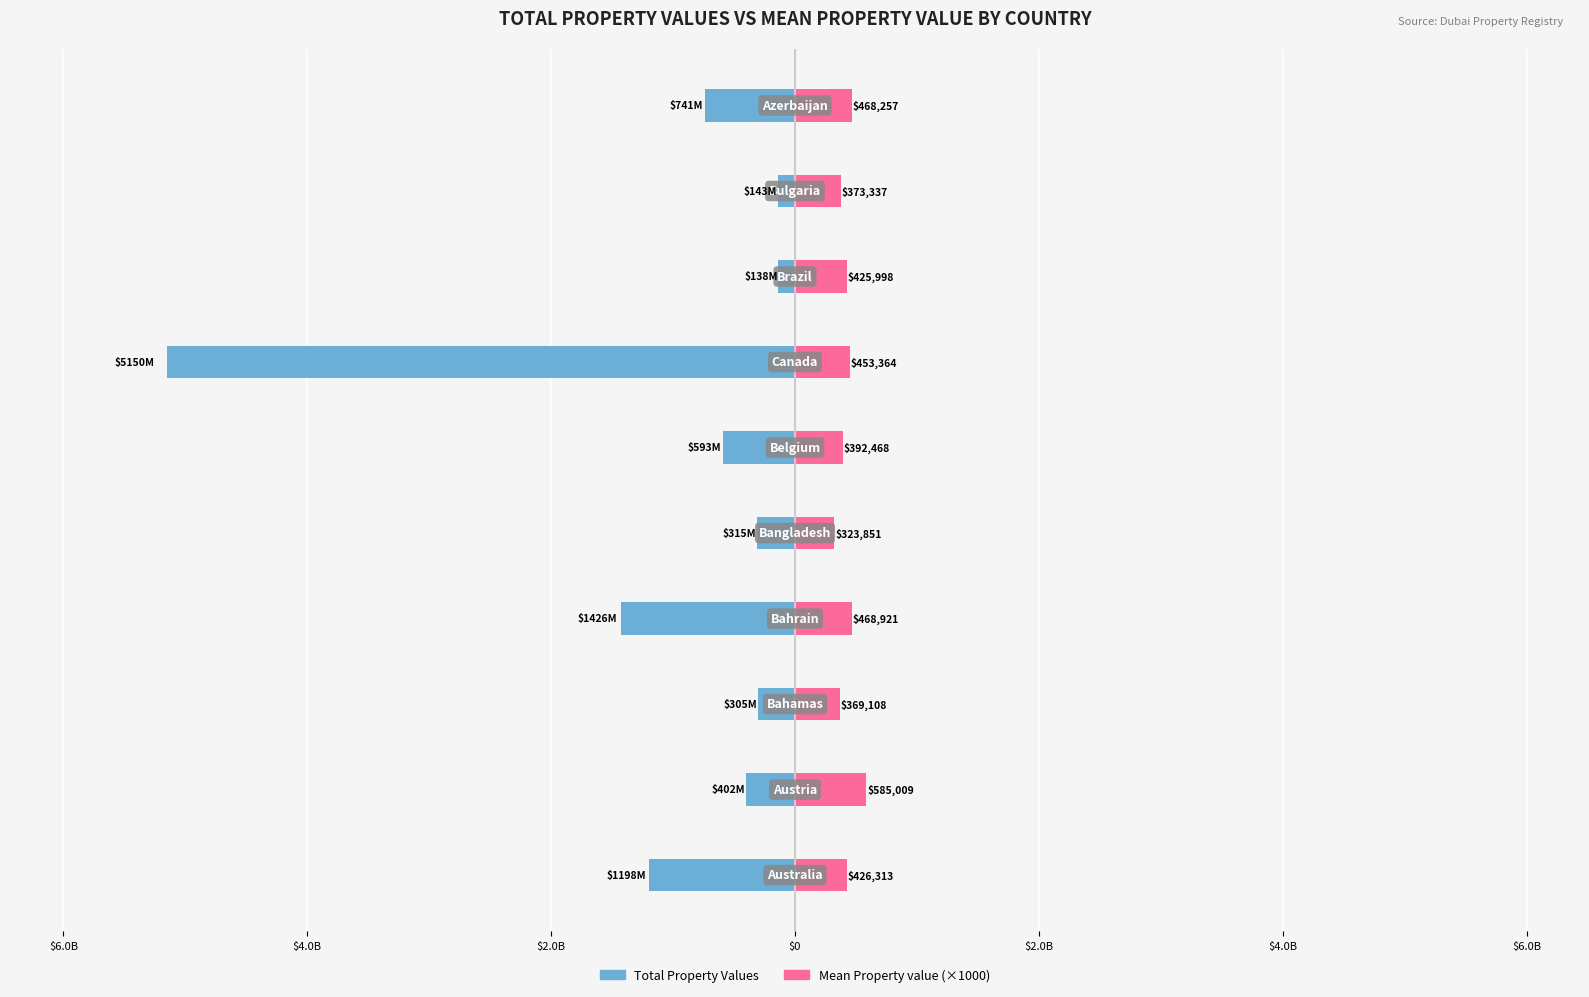

What is the minimum value for Total Property Values?

-5150218144.0